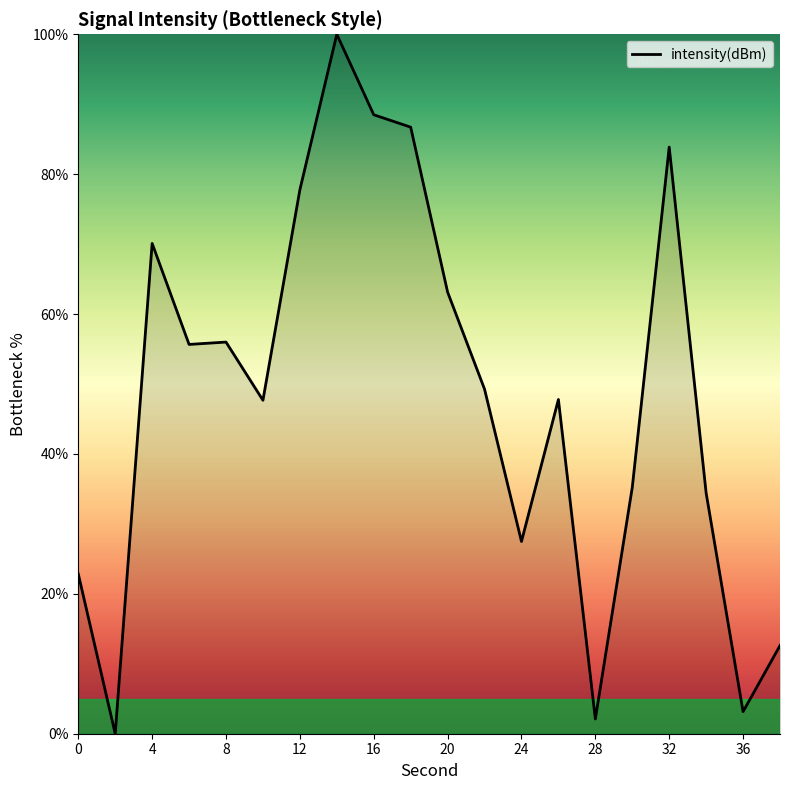

What is the maximum value shown in the chart?

100.0